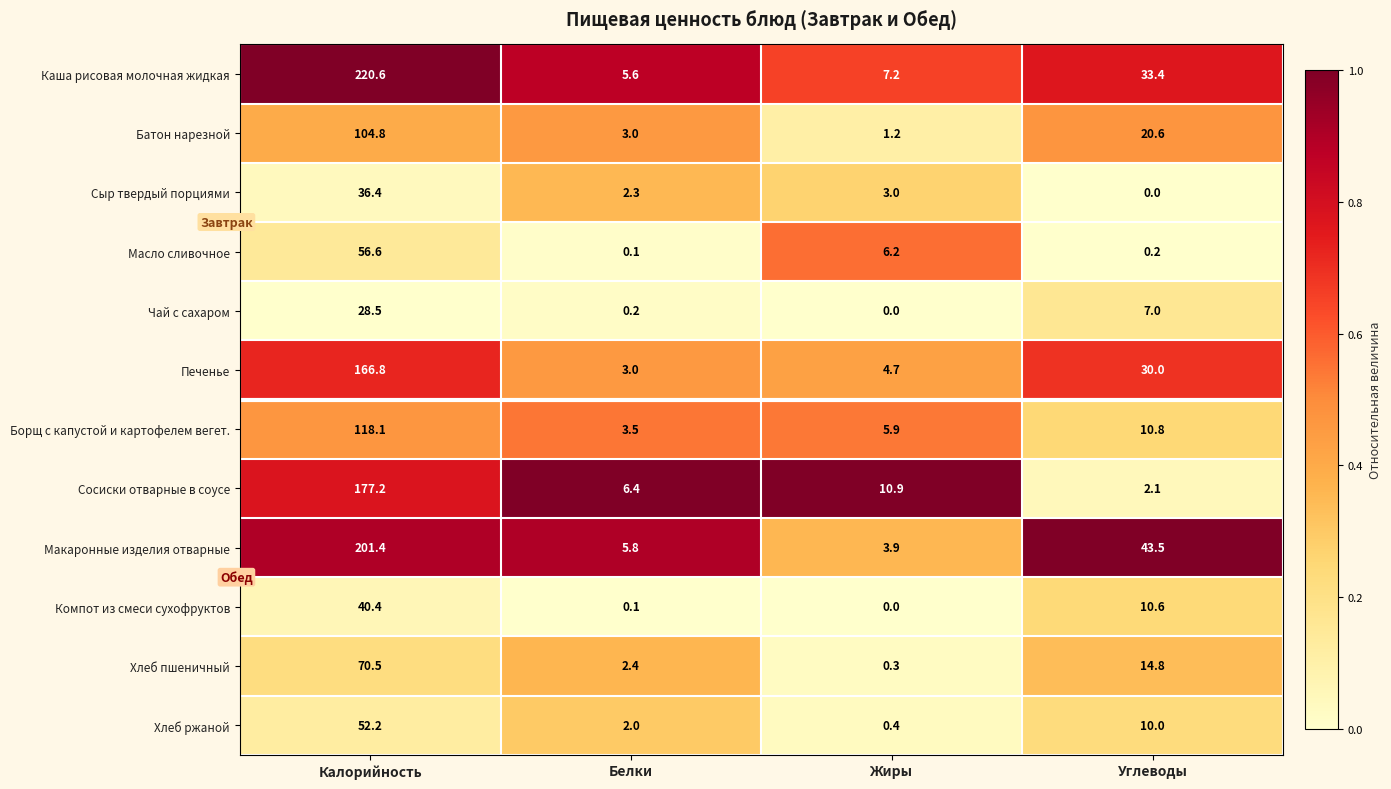

At which category is the sum across all series the highest?

Калорийность